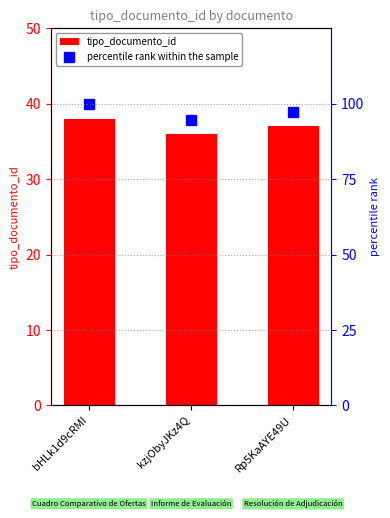

How many data points in tipo_documento_id are less than 37?

1